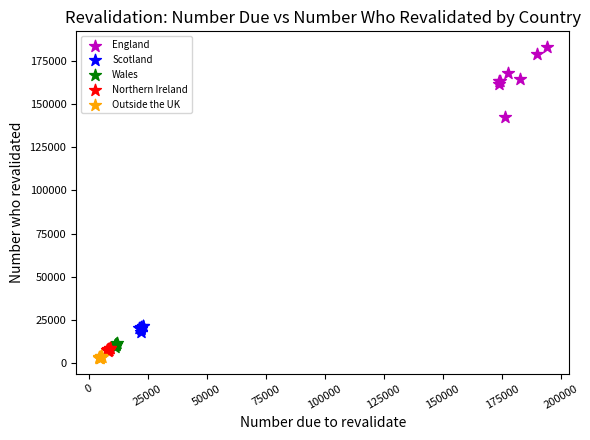

Which series has the widest spread of Y values?

England